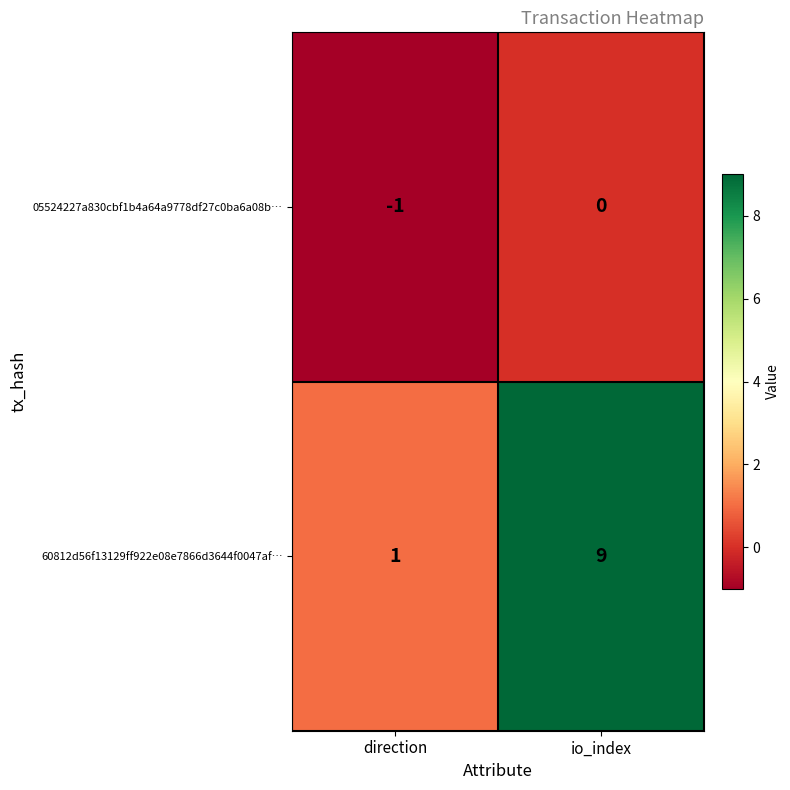

How many values in the 60812d56f13129ff922e08e7866d3644f0047af… series are below 9?

1